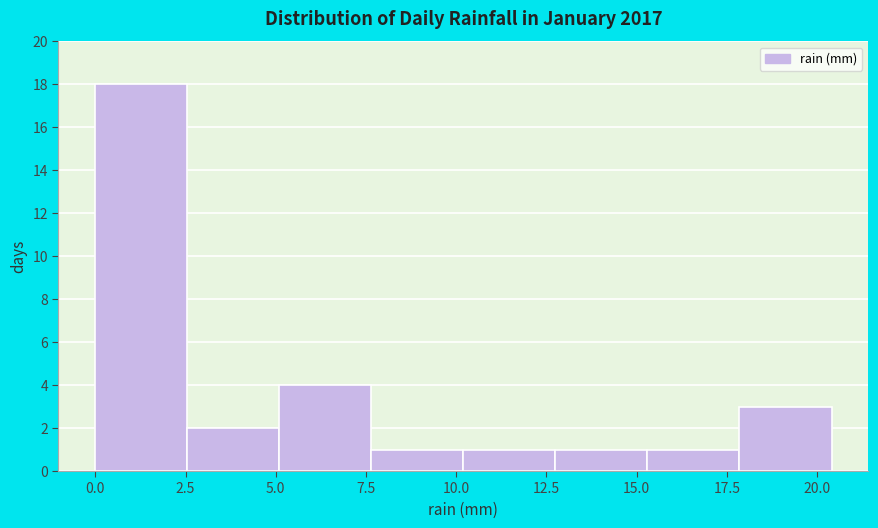

Which range on the x-axis has the tallest bar?

0.00 to 2.55